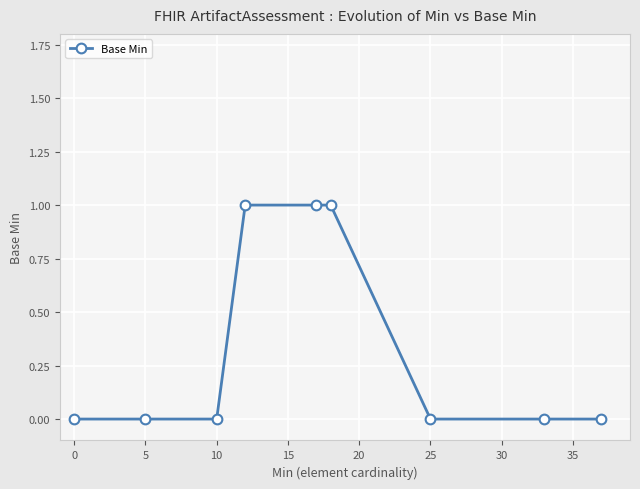

Does the chart have visible grid lines?

Yes